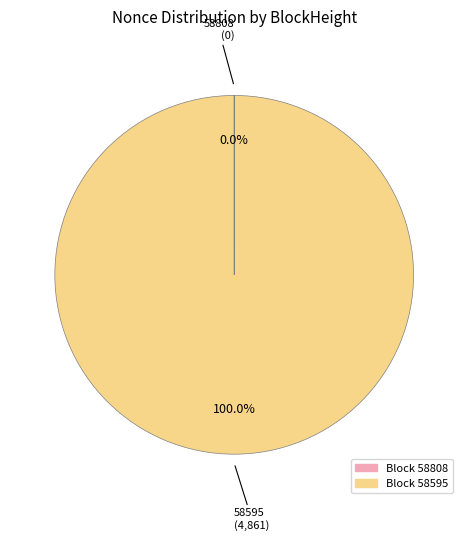

Which slice represents more than half of the pie?

Block 58595